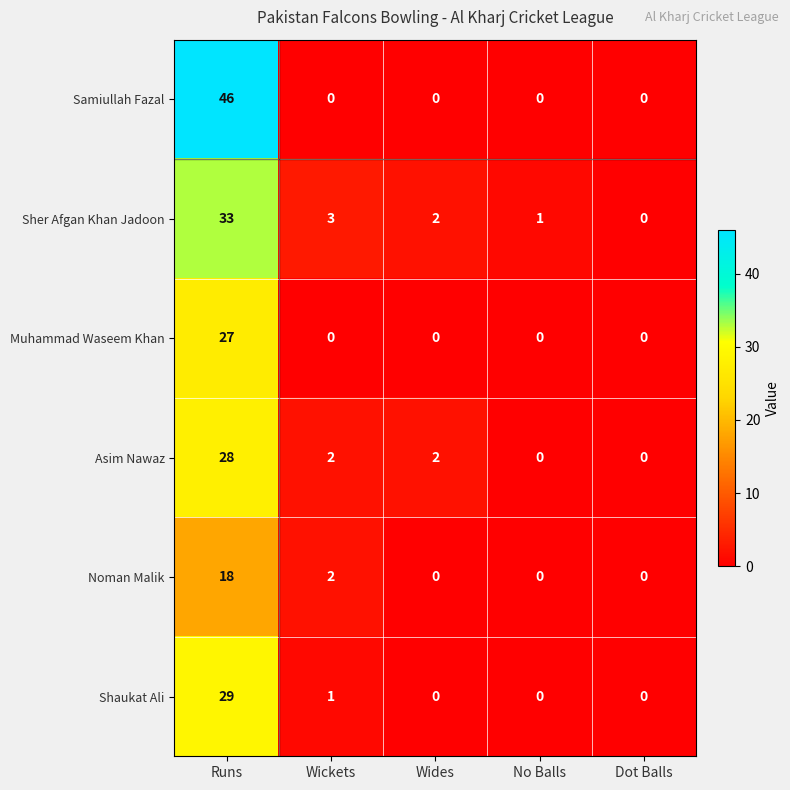

Where does the Asim Nawaz series first go above 2?

Runs